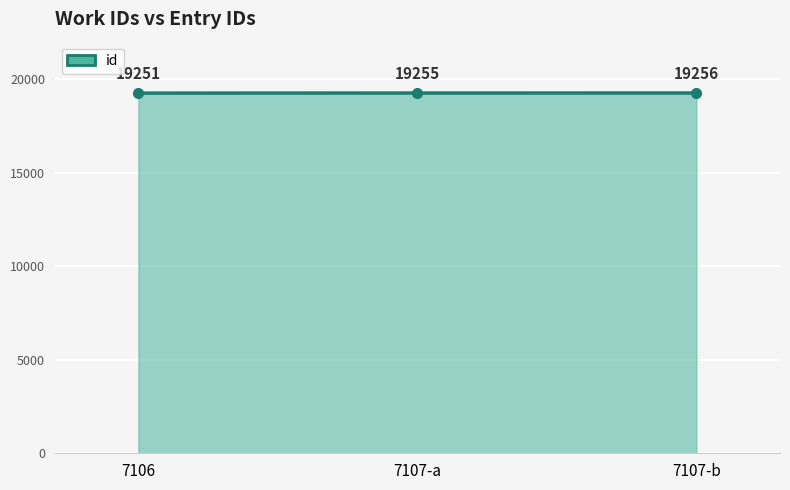

Reading left to right, transcribe all the data shown in this chart.

7106=19251	7107-a=19255	7107-b=19256